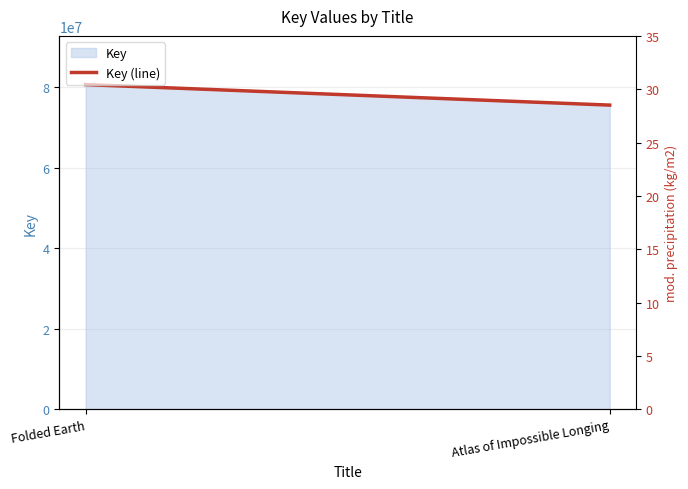

Between Atlas of Impossible Longing and Folded Earth, which is larger?

Folded Earth